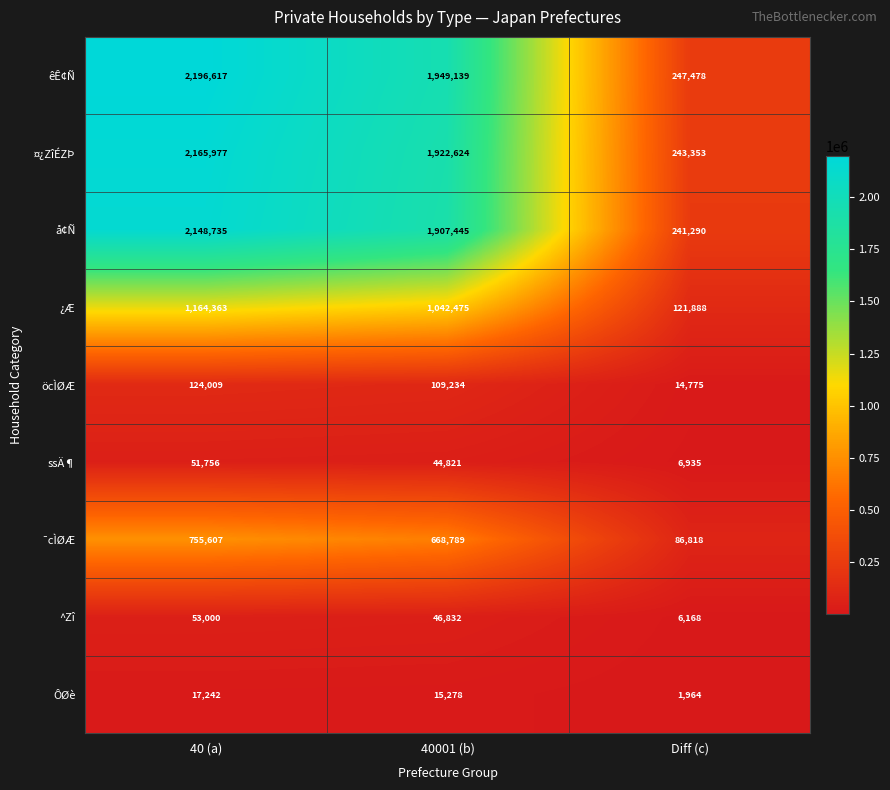

True or false: ^Zî has a value of 26458 at 40 (a).

False